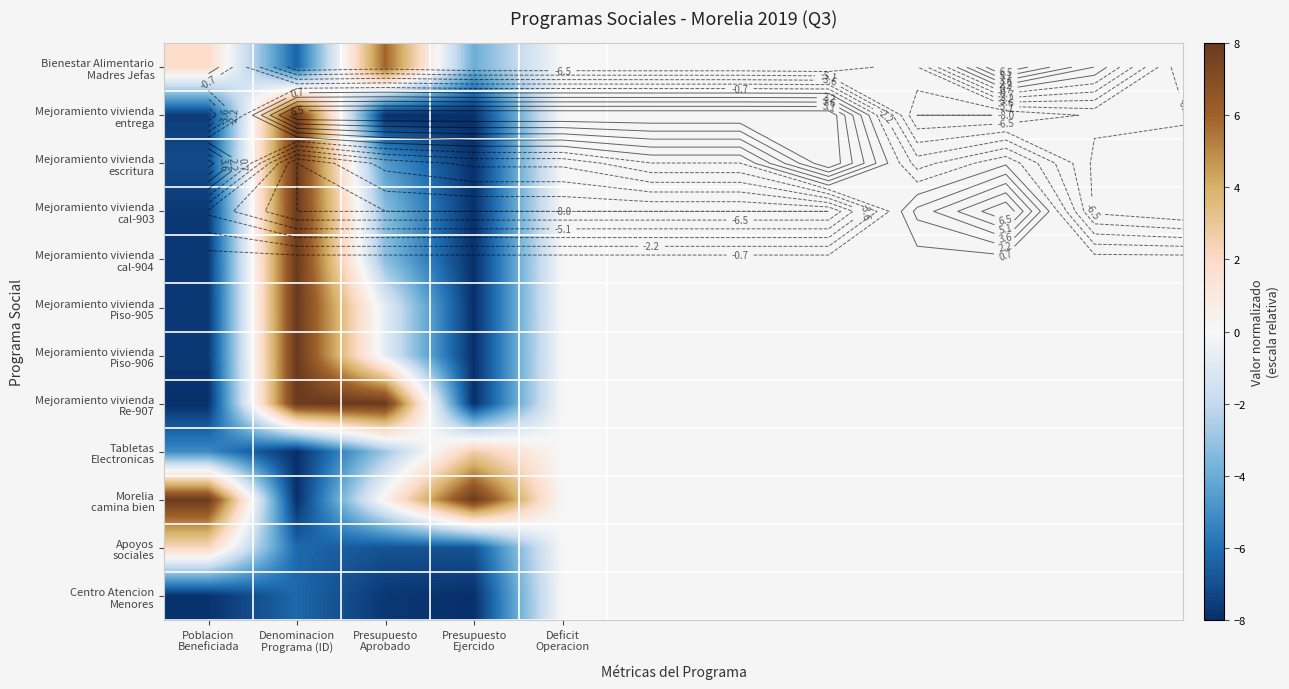

What is the difference between the Centro Atencion Menores values at Denominacion Programa (ID) and Presupuesto Ejercido?

1.8